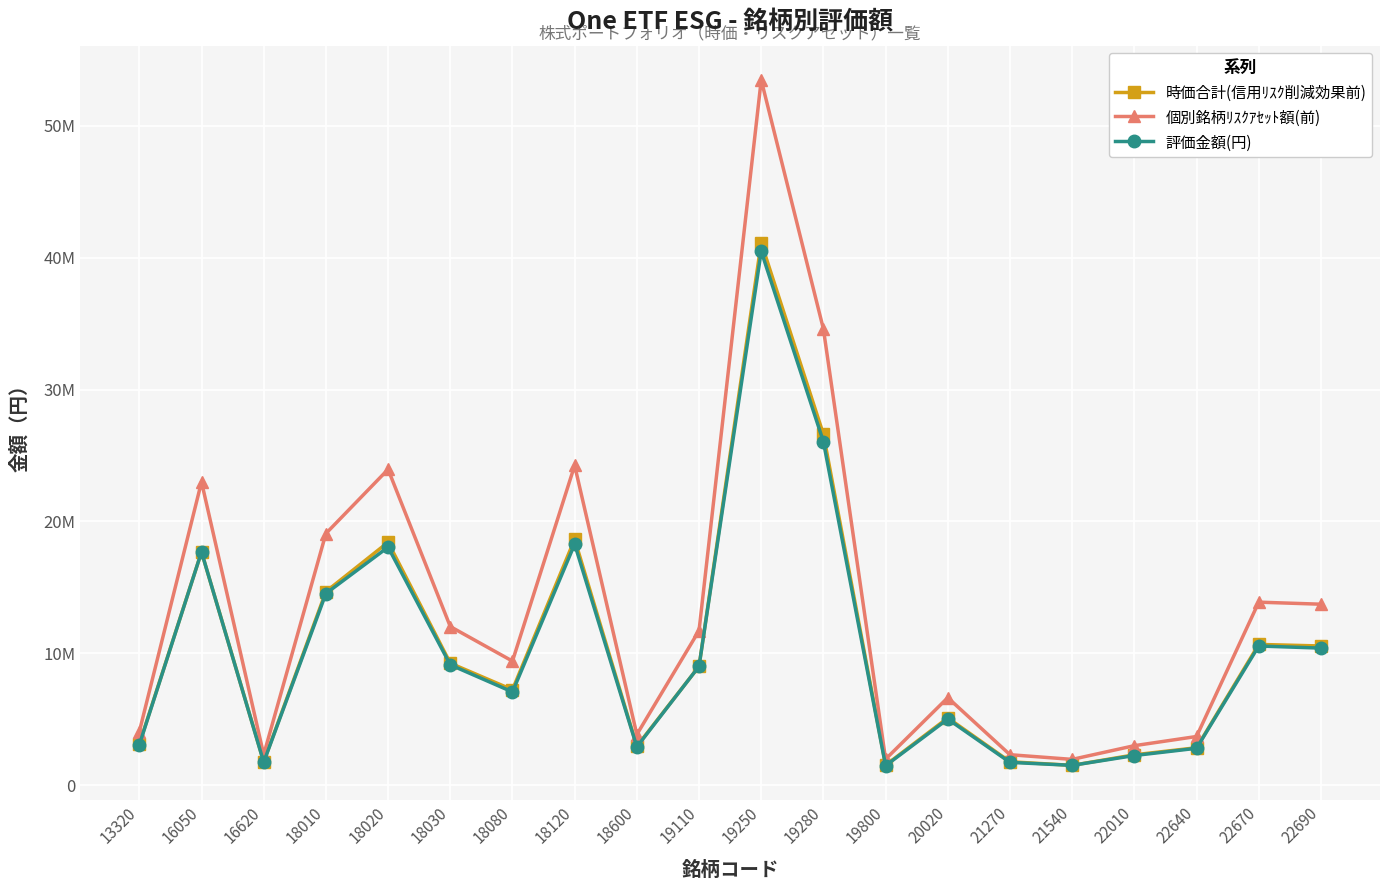

Reading right to left, what are all the values shown in this chart?

時価合計(信用ﾘｽｸ削減効果前): 10560000	10679550	2844000	2308500	1508800	1781700	5108450	1523200	26612900	41138400	9018000	2960230	18653800	7240500	9256400	18426400	14682800	1782000	17694500	3125180
個別銘柄ﾘｽｸｱｾｯﾄ額(前): 13728000	13883415	3697200	3001050	1961440	2316210	6640985	1980160	34596770	53479920	11723400	3848299	24249940	9412650	12033320	23954320	19087640	2316600	23002850	4062734
評価金額(円): 10400000	10557950	2803500	2254500	1508800	1735200	5018450	1484000	26052000	40491600	9018000	2910930	18288000	7074000	9132150	18054400	14539800	1744500	17694500	3069180